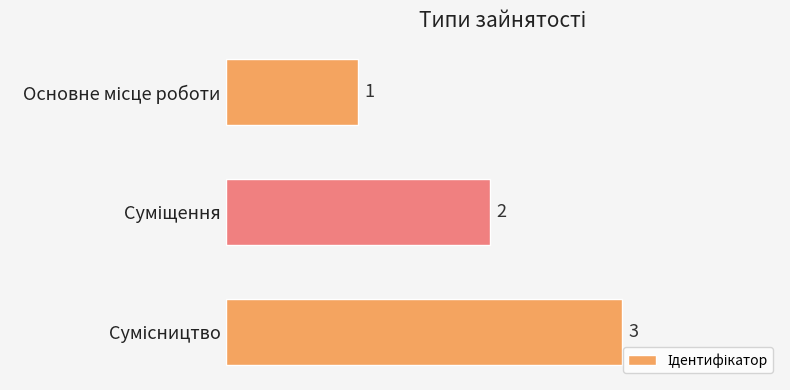

Count the values in the range 1 to 3.

3